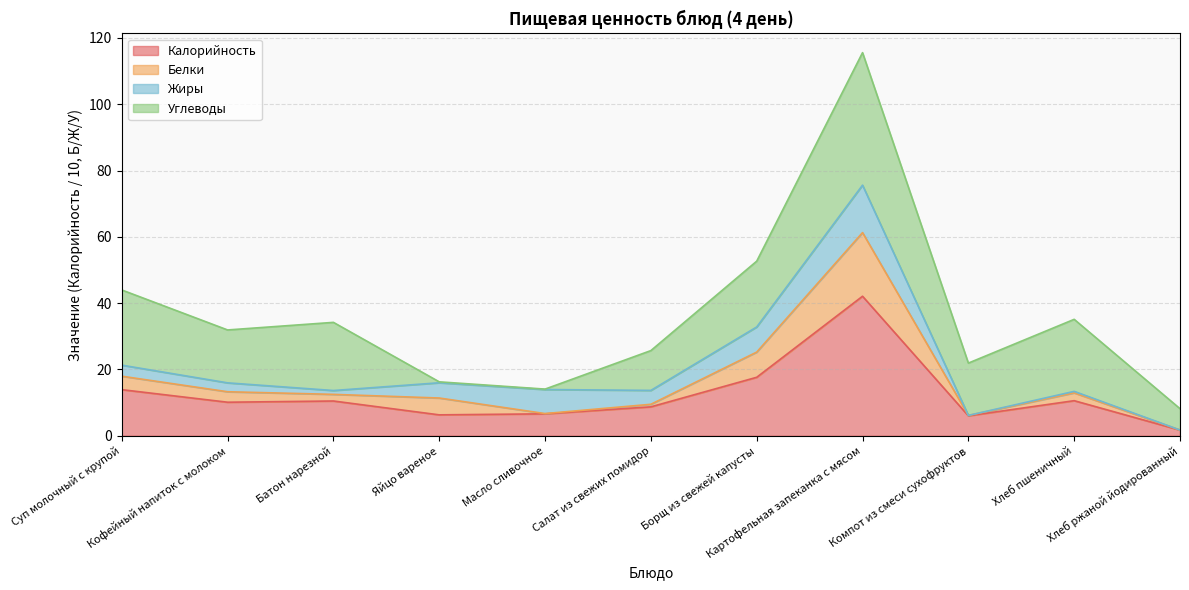

How many values in the Калорийность series are below 10?

5